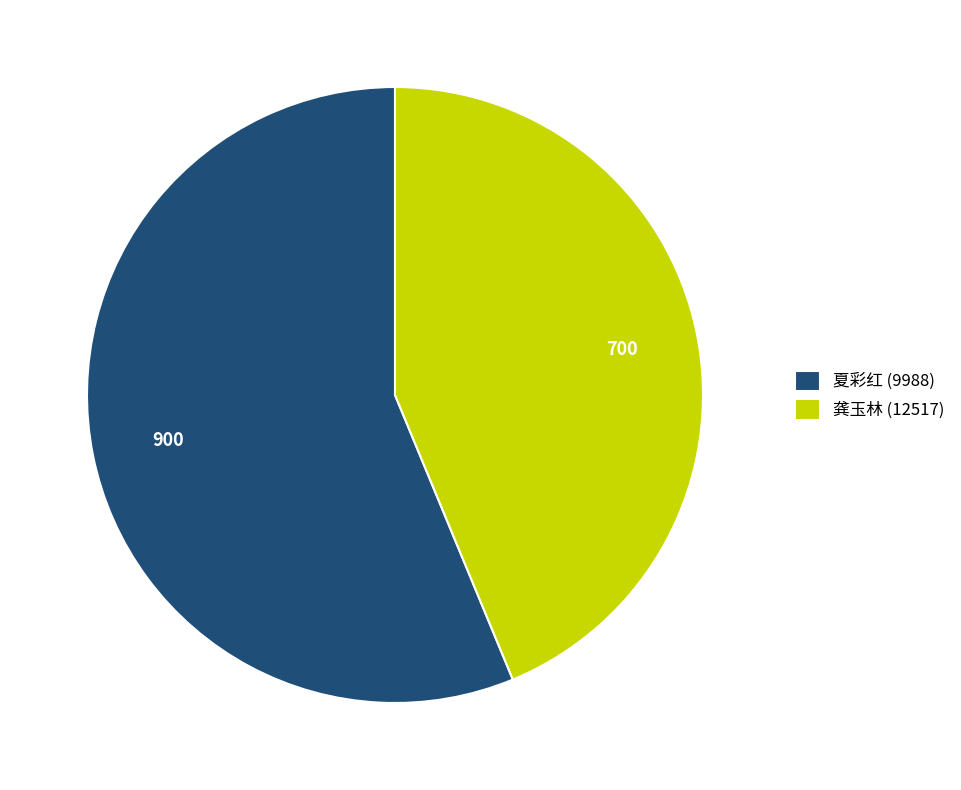

Approximately how many times larger is the value at 龚玉林 (12517) compared to 夏彩红 (9988)?

0.8